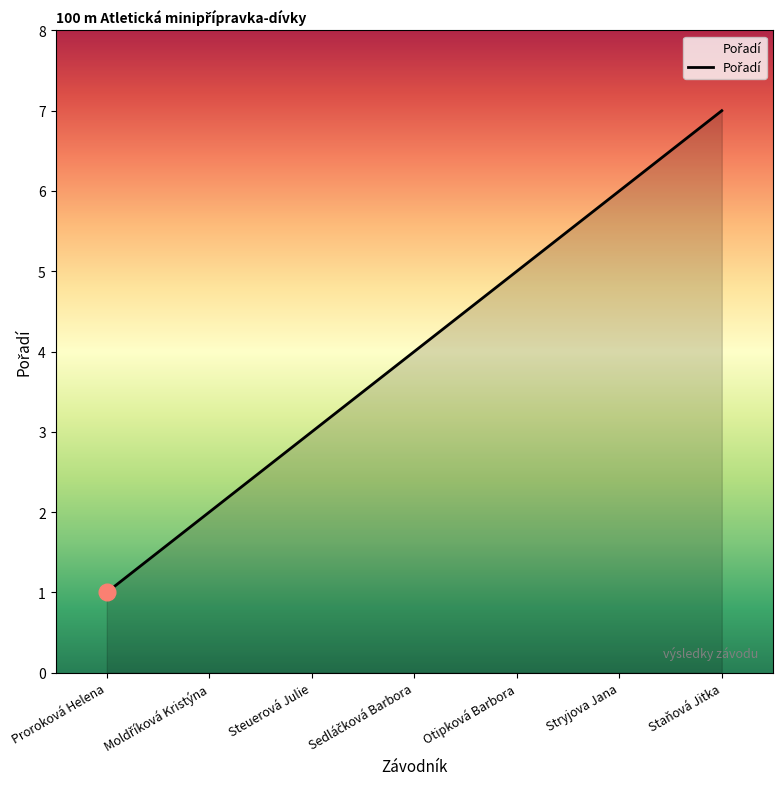

What position from the right is Stryjova Jana?

2